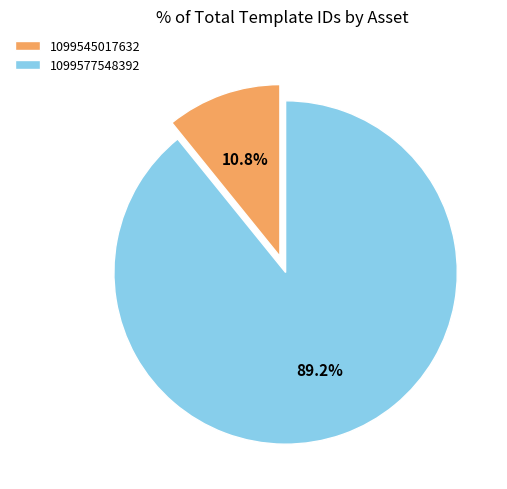

Is the sum of 1099545017632 and 1099577548392 greater than half?

Yes